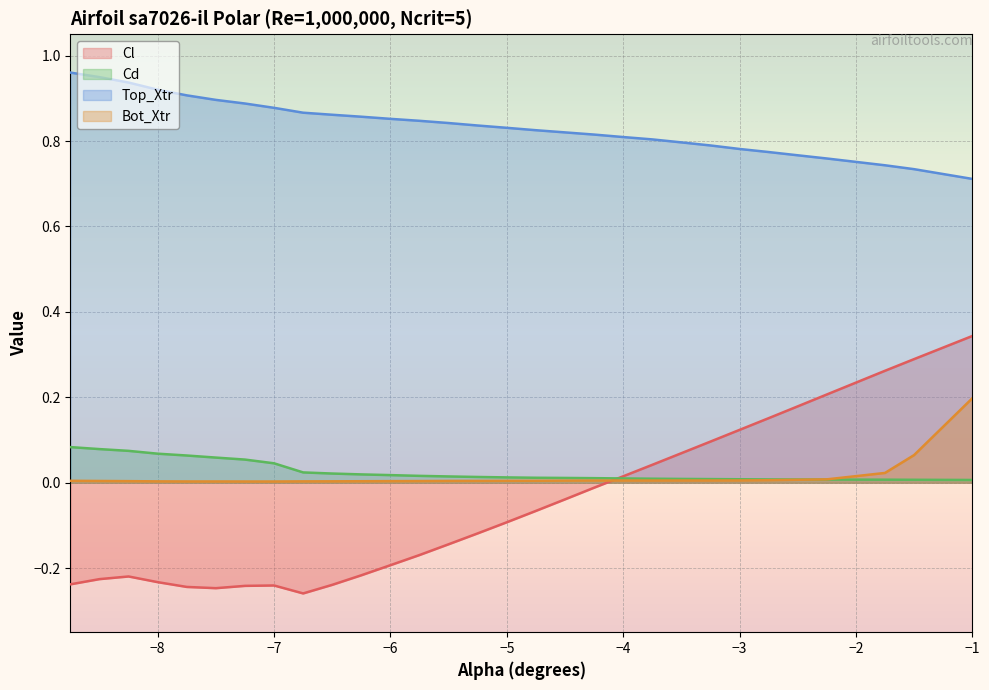

Count the number of data series in this chart.

4